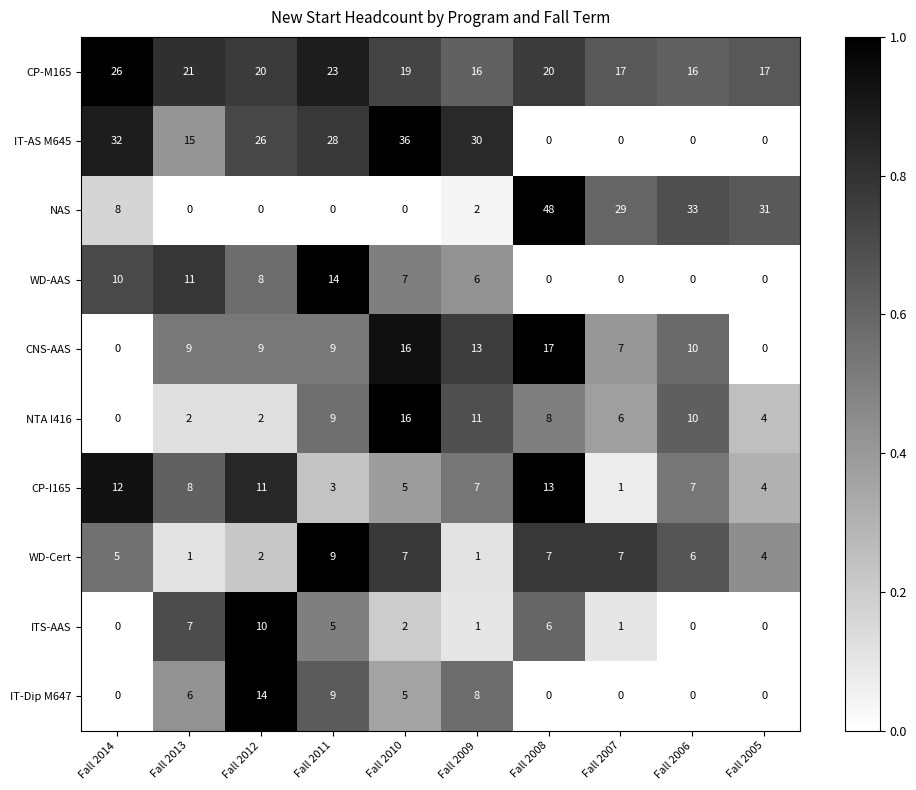

Where is NTA I416 nearest to the value 8?

Fall 2008